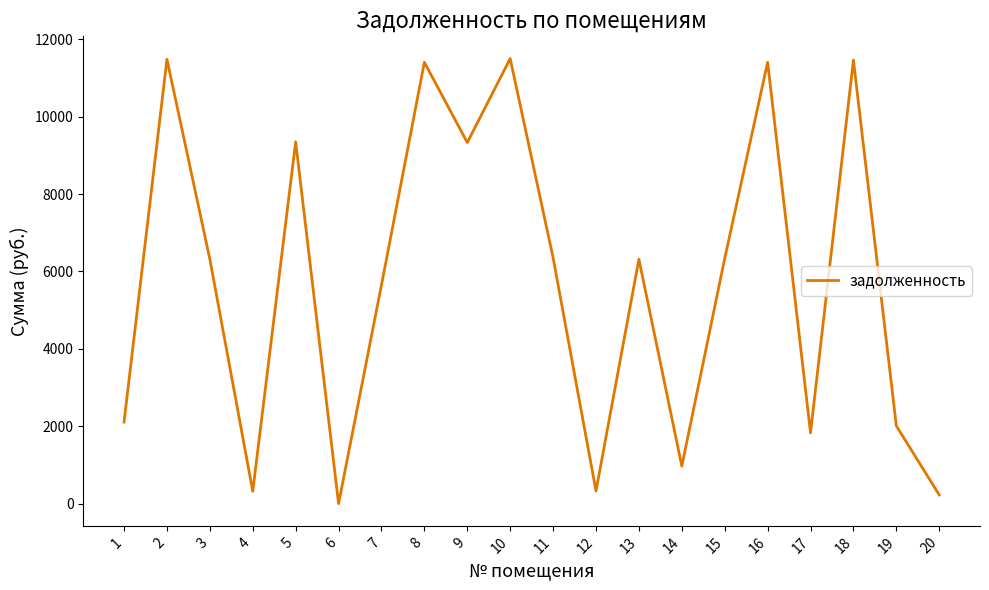

Approximately how many times larger is the value at 7 compared to 13?

0.9